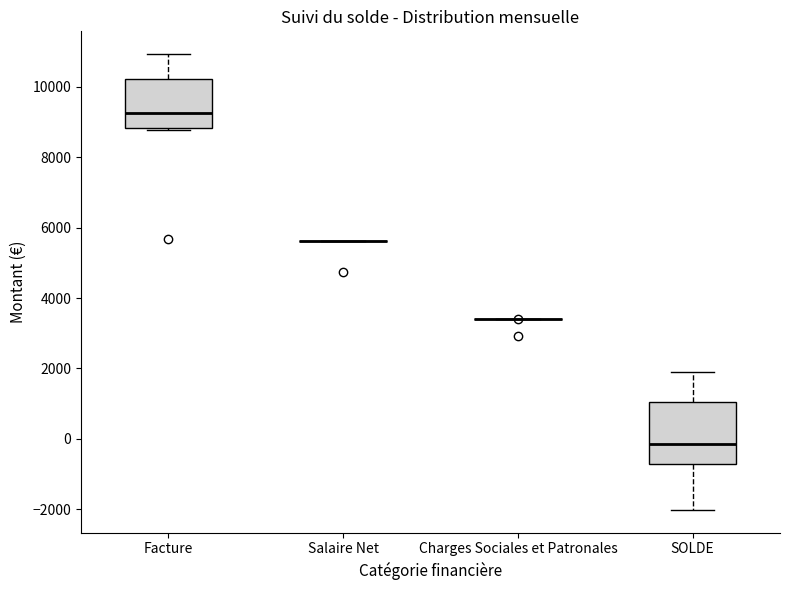

Comparing the boxes themselves (not the whiskers), which one is the tallest?

SOLDE